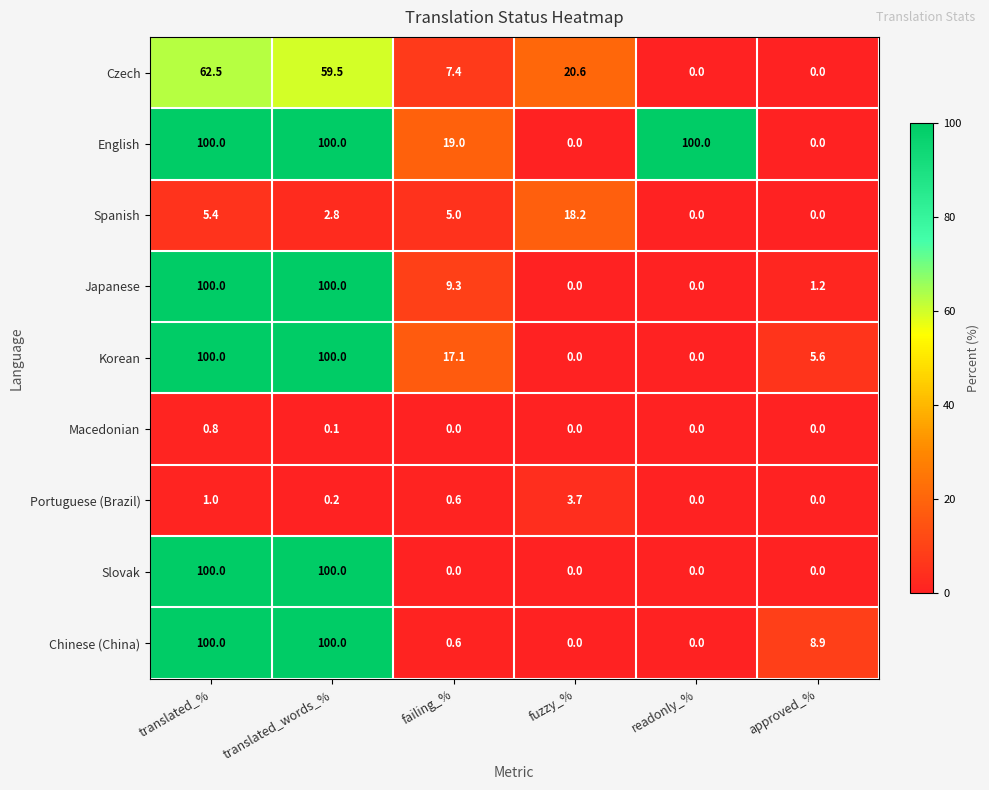

How many series are shown in this chart?

9